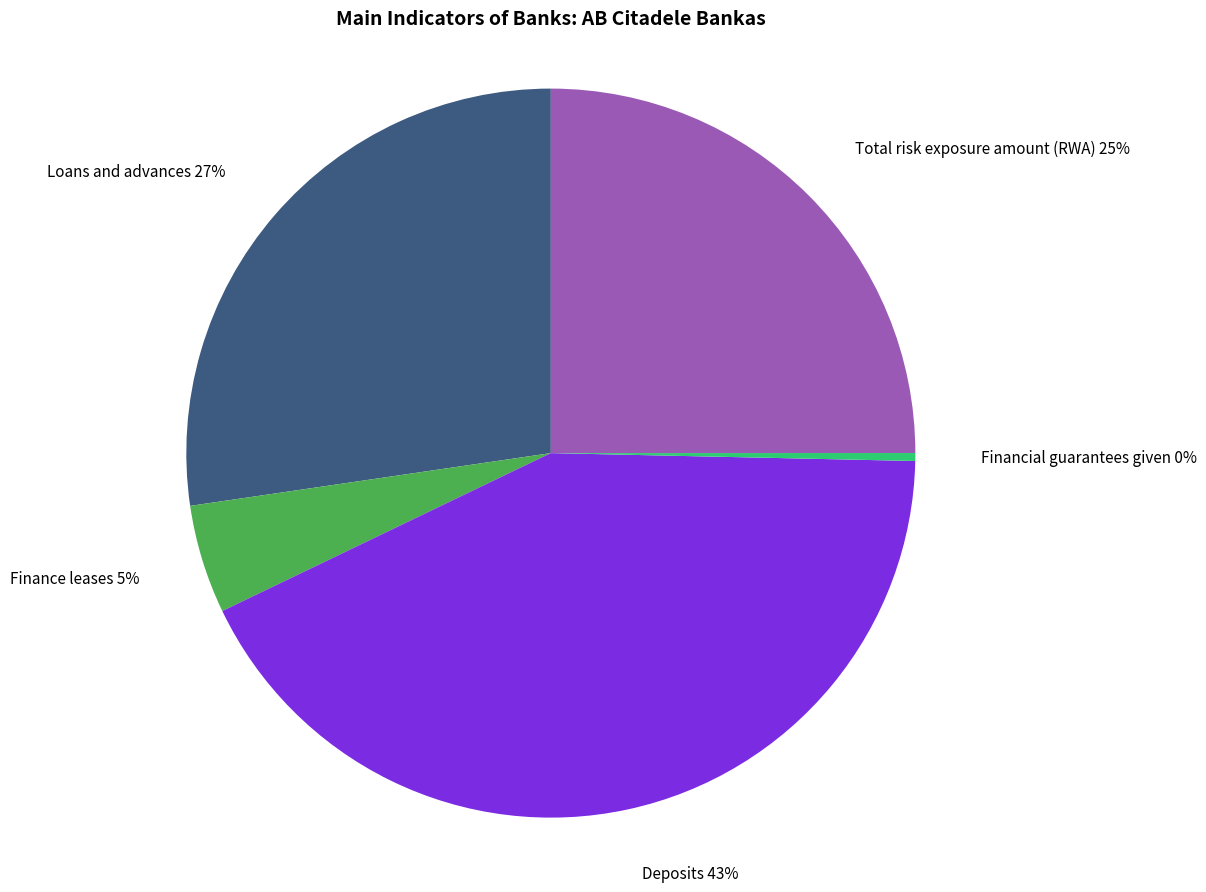

Is there a majority slice in this chart?

No